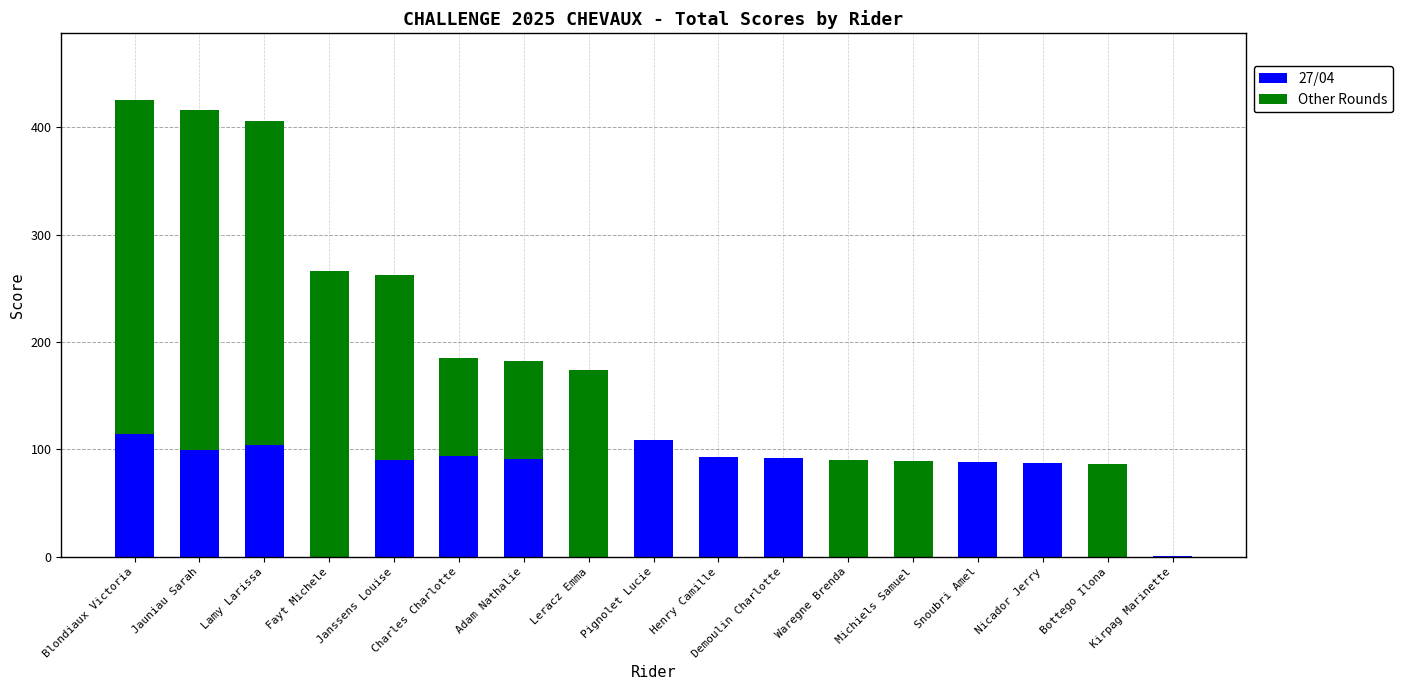

What is the total value across all series at Blondiaux Victoria?

425